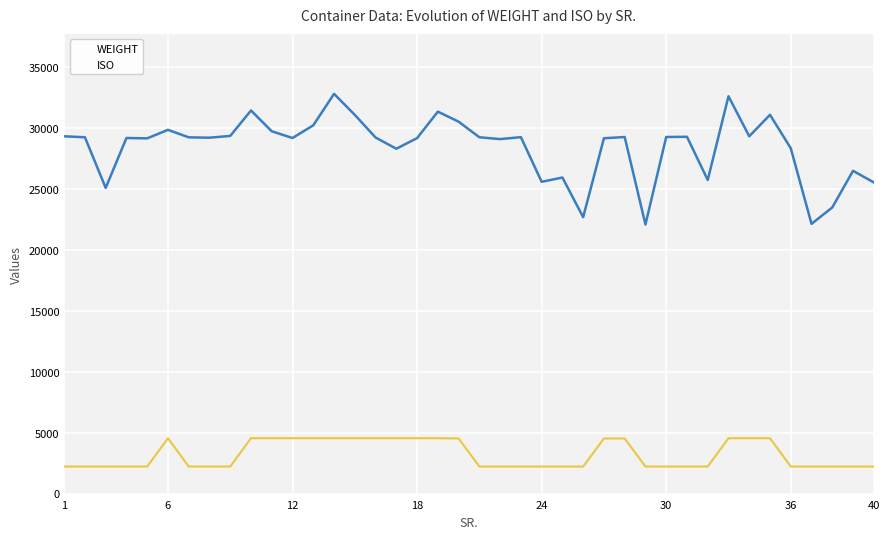

Rank the series by their maximum value, from lowest to highest.

ISO, WEIGHT